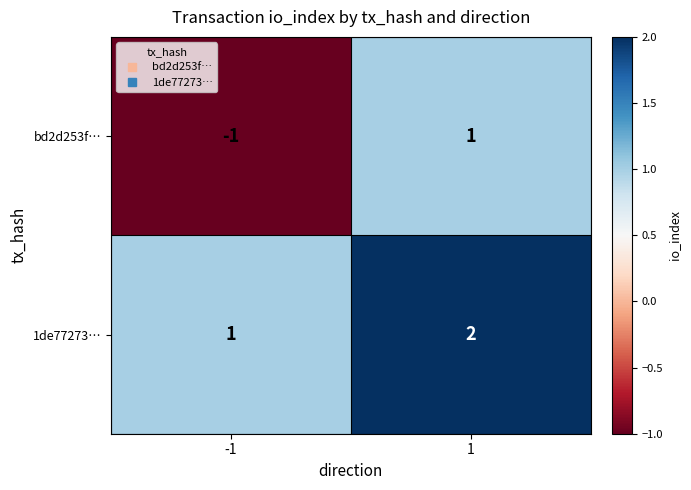

What is the total value across all series at 1?

3